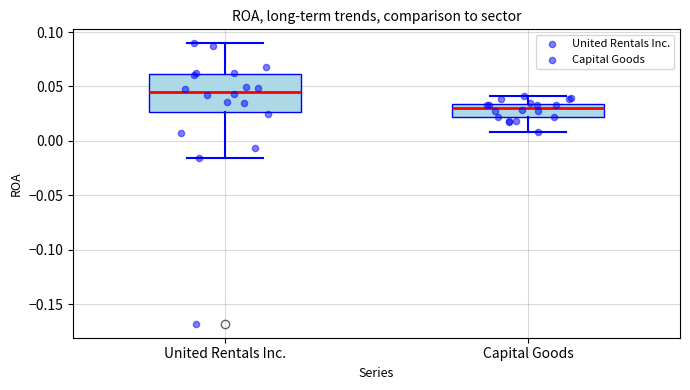

Reading left to right, transcribe this box plot: for each box, give where its median line is, the range the box spans, and where its two whiskers end, as read against the y-axis. The values are not printed on the chart, so give them approximately, as read against the axis.

United Rentals Inc.: median 0.045, box 0.025 to 0.060, whiskers -0.015 to 0.090
Capital Goods: median 0.030, box 0.020 to 0.035, whiskers 0.010 to 0.040